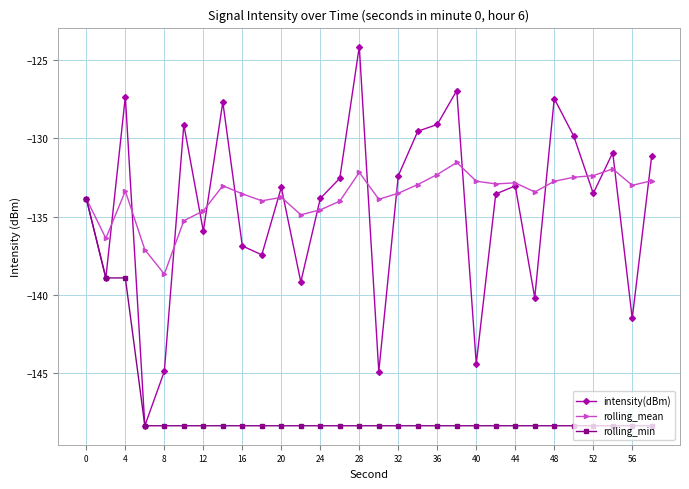

True or false: rolling_mean has more than 1 interior local peaks.

True